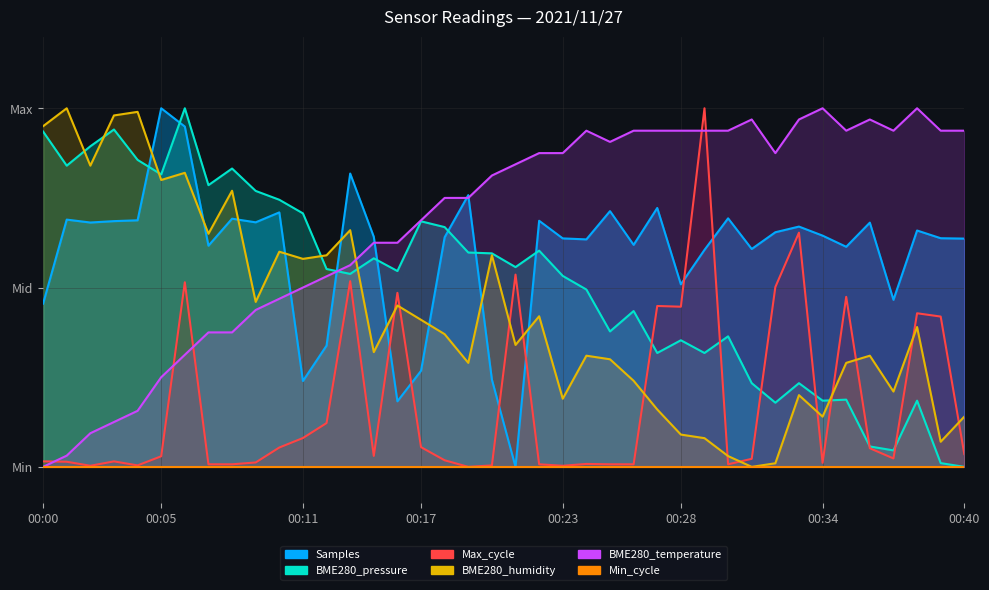

How many positive values does the BME280_humidity series have?

39